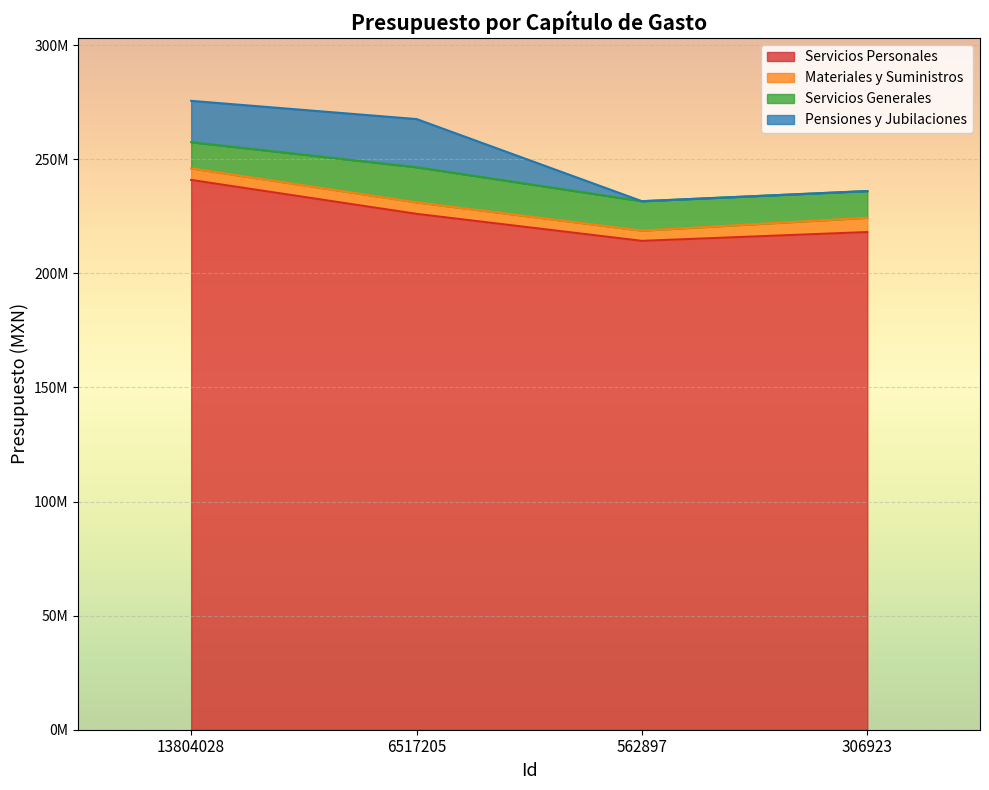

What is the difference between the maximum and second lowest values in the Materiales y Suministros series?

1232232.2